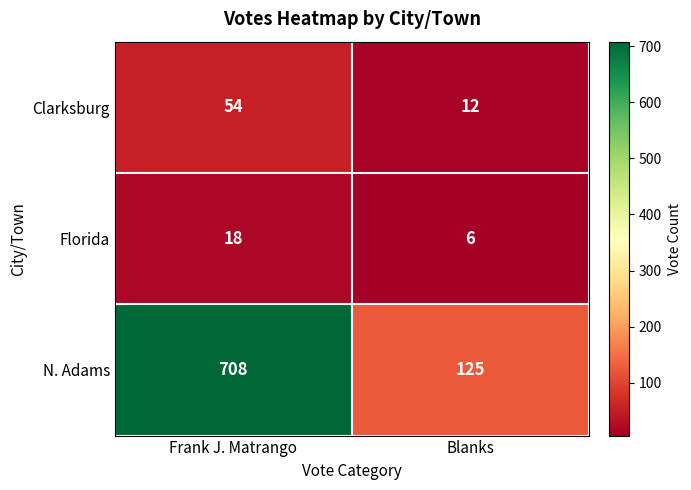

The Florida series shows 6 at Blanks. True or false?

True